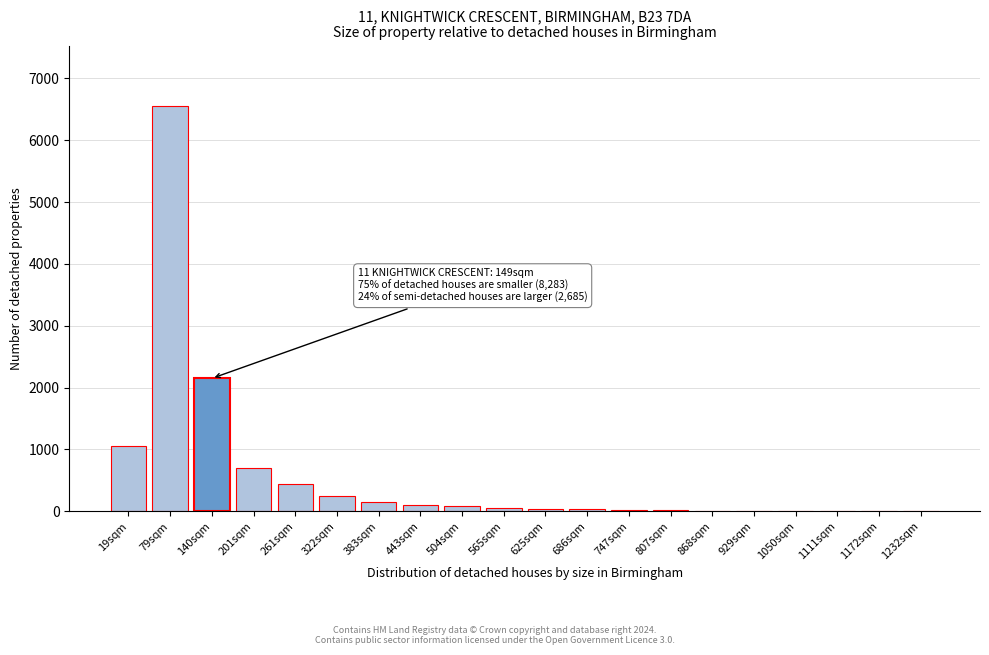

Approximately how many times larger is the value at 322sqm compared to 201sqm?

0.4